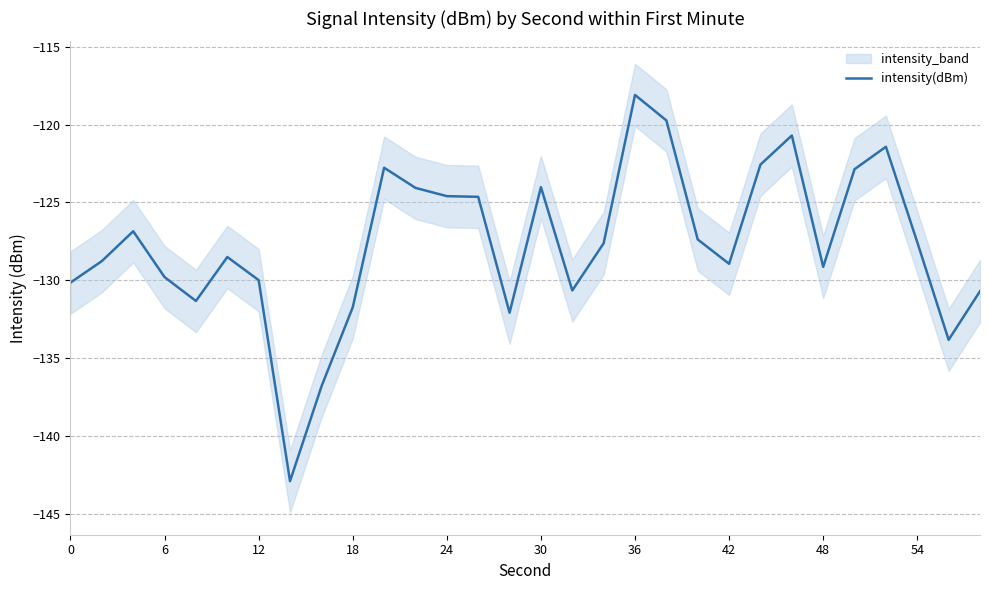

Is it true that intensity(dBm) equals -128.9 at 42?

True